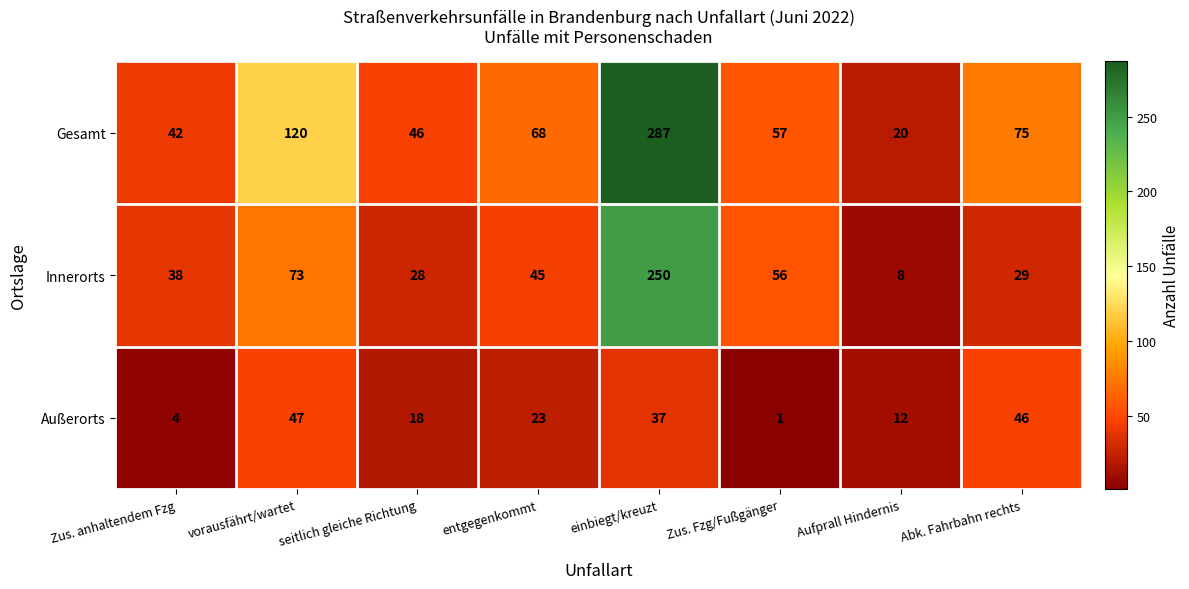

Which category has the highest value across all series?

einbiegt/kreuzt